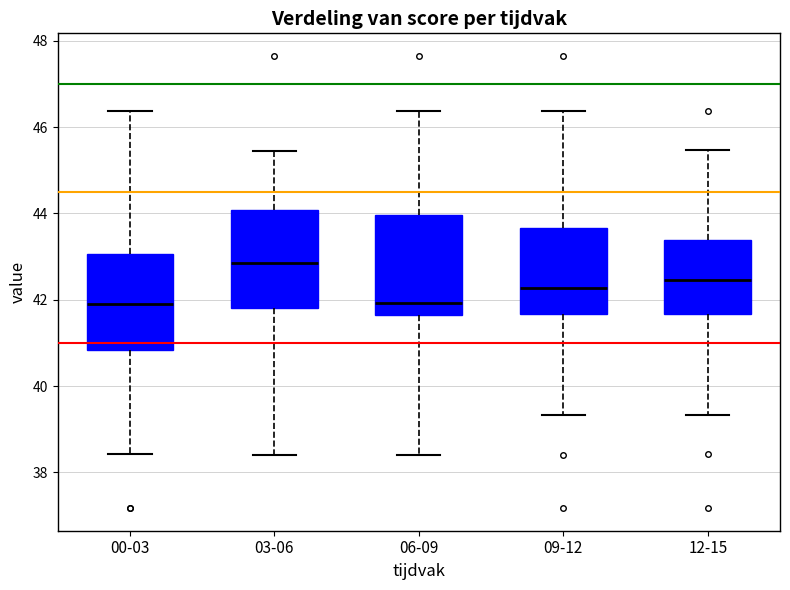

Reading left to right, read every box against the y-axis: the position of its median line, the range the box covers, and the ends of its whiskers. The values are not printed on the chart, so give them approximately, as read against the axis.

00-03: median 42.0, box 40.8 to 43.0, whiskers 38.4 to 46.4
03-06: median 42.8, box 41.8 to 44.0, whiskers 38.4 to 45.4
06-09: median 42.0, box 41.6 to 44.0, whiskers 38.4 to 46.4
09-12: median 42.2, box 41.6 to 43.6, whiskers 39.4 to 46.4
12-15: median 42.4, box 41.6 to 43.4, whiskers 39.4 to 45.4